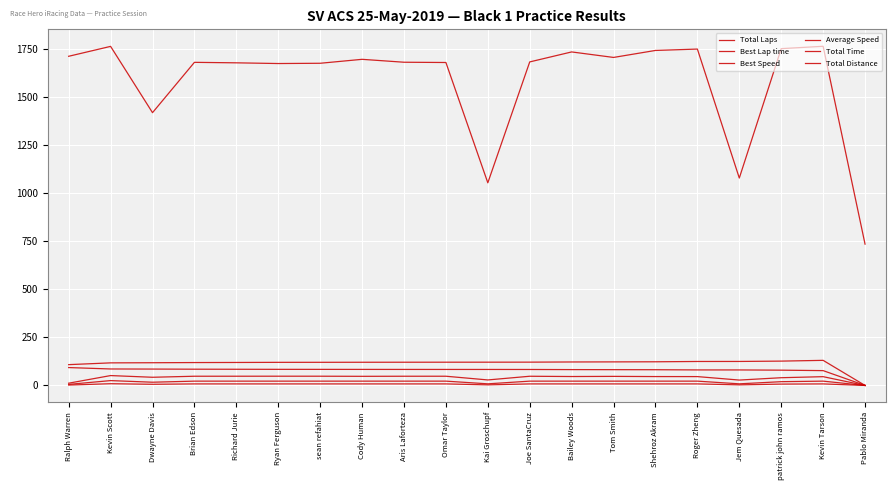

How many lines are shown in the chart?

6